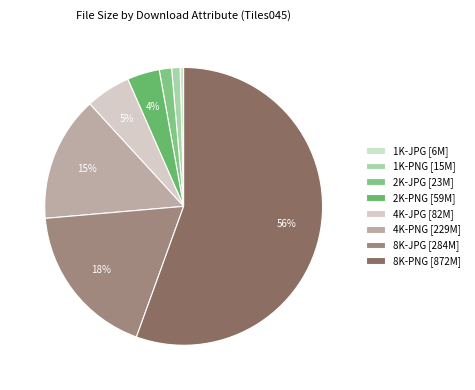

Rank the categories by value from highest to lowest.

8K-PNG, 8K-JPG, 4K-PNG, 4K-JPG, 2K-PNG, 2K-JPG, 1K-PNG, 1K-JPG